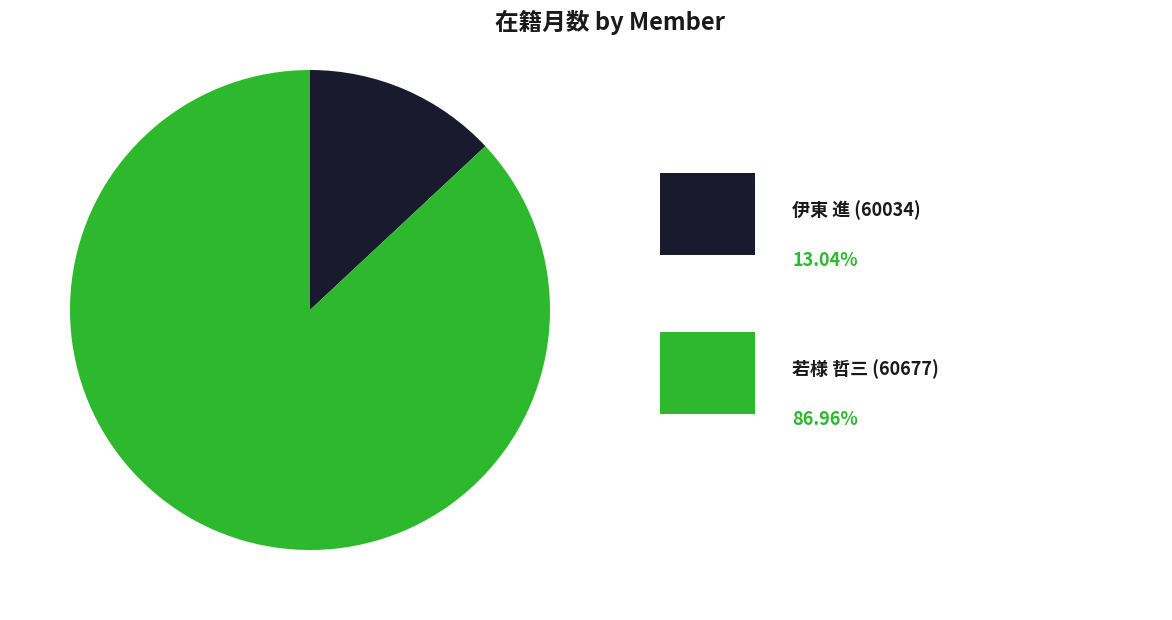

Is there a majority slice in this chart?

Yes